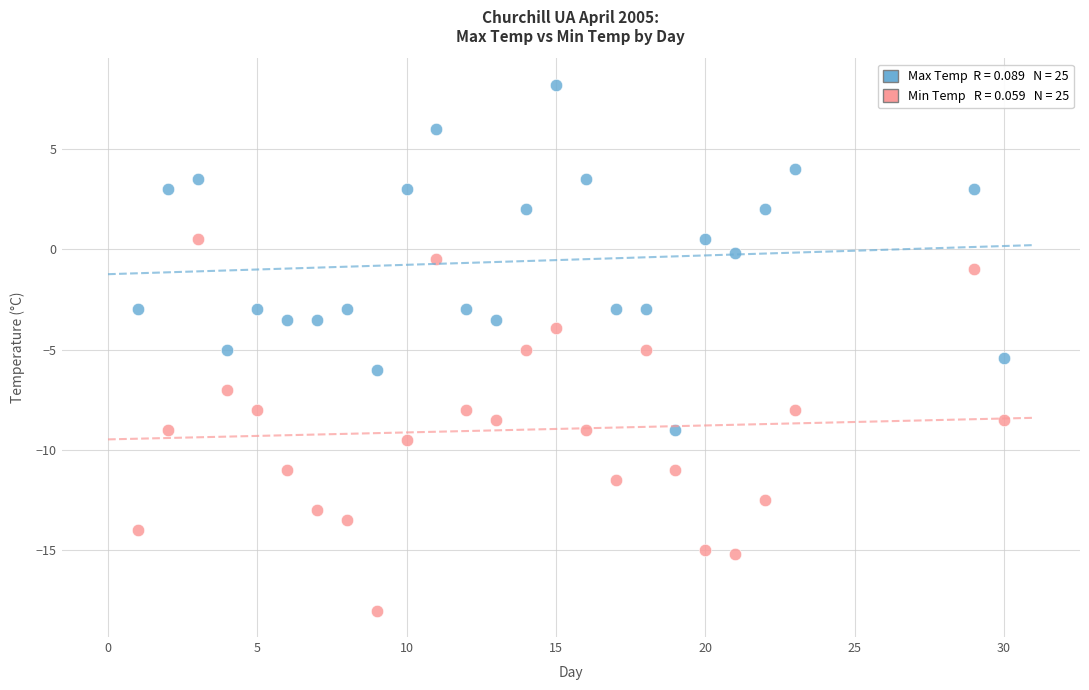

Across all data points, what is the range of Y values (max minus min)?

26.2